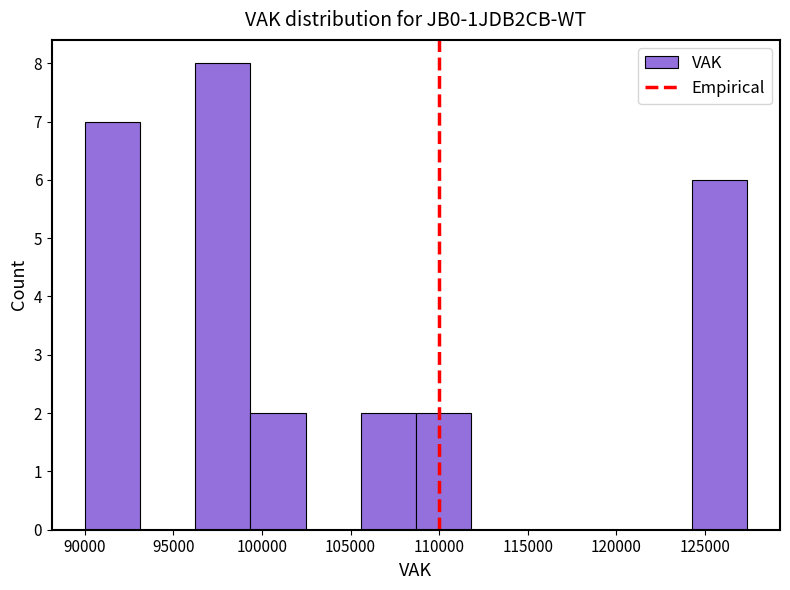

How tall is the bar that spans 124500 to 127500 on the x-axis? Neither the bar edges nor the heights are printed on the chart, so give them approximately, as read against the axes.

6